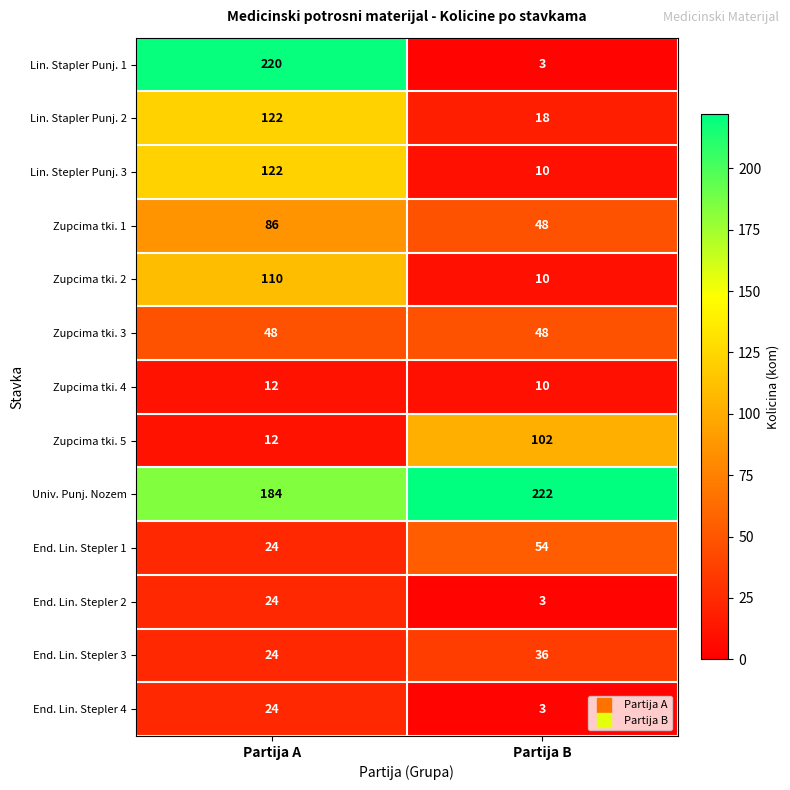

At which category is the sum across all series the highest?

Partija A